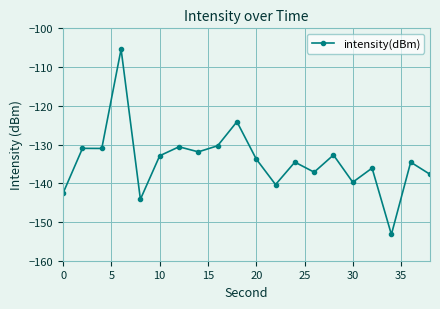

What is the maximum value shown in the chart?

-105.4